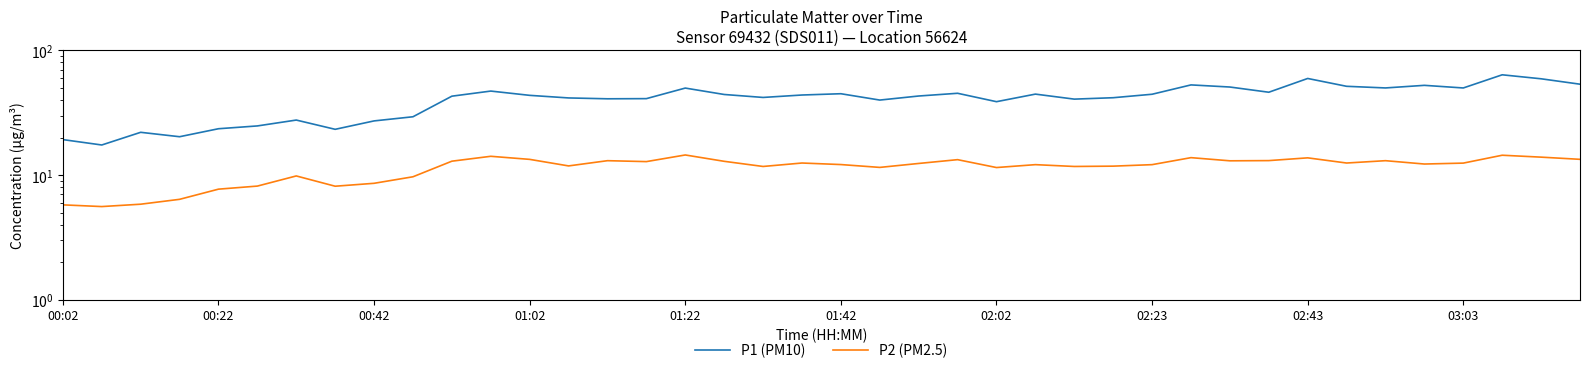

True or false: P2 (PM2.5) has more than 2 interior local peaks.

True